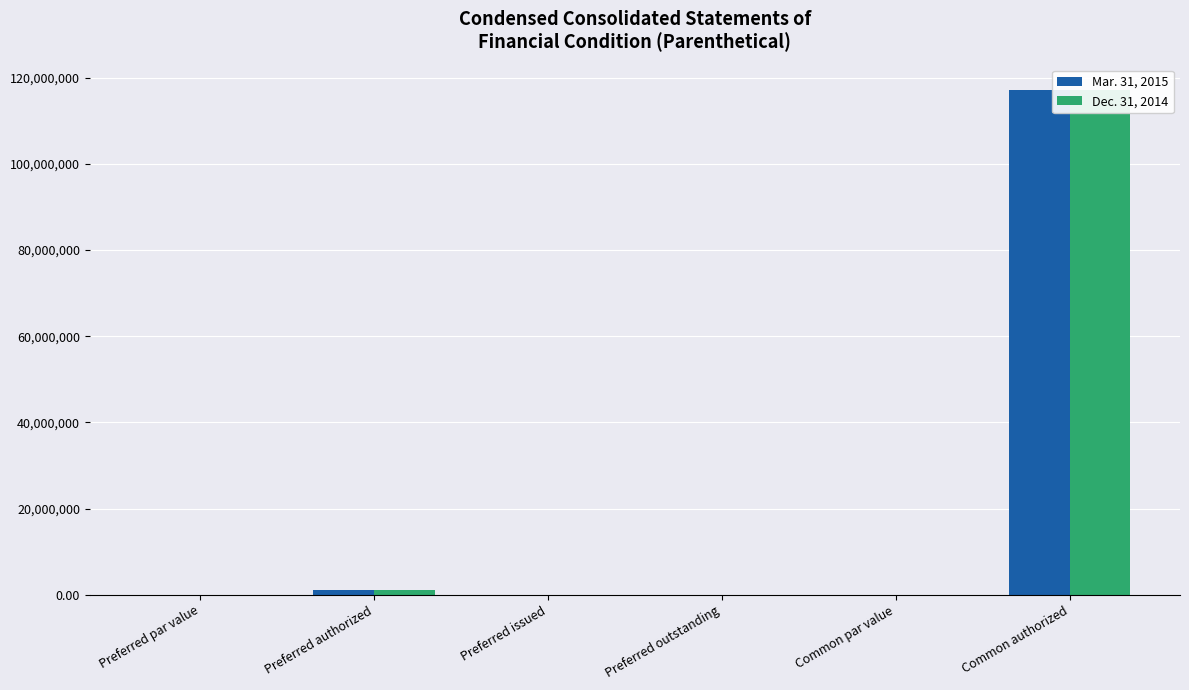

Reading left to right, extract all data points from this chart.

Mar. 31, 2015: Preferred par value=0.0	Preferred authorized=1000000.0	Preferred issued=0.0	Preferred outstanding=0.0	Common par value=0.0	Common authorized=117187500.0
Dec. 31, 2014: Preferred par value=0.0	Preferred authorized=1000000.0	Preferred issued=0.0	Preferred outstanding=0.0	Common par value=0.0	Common authorized=117187500.0